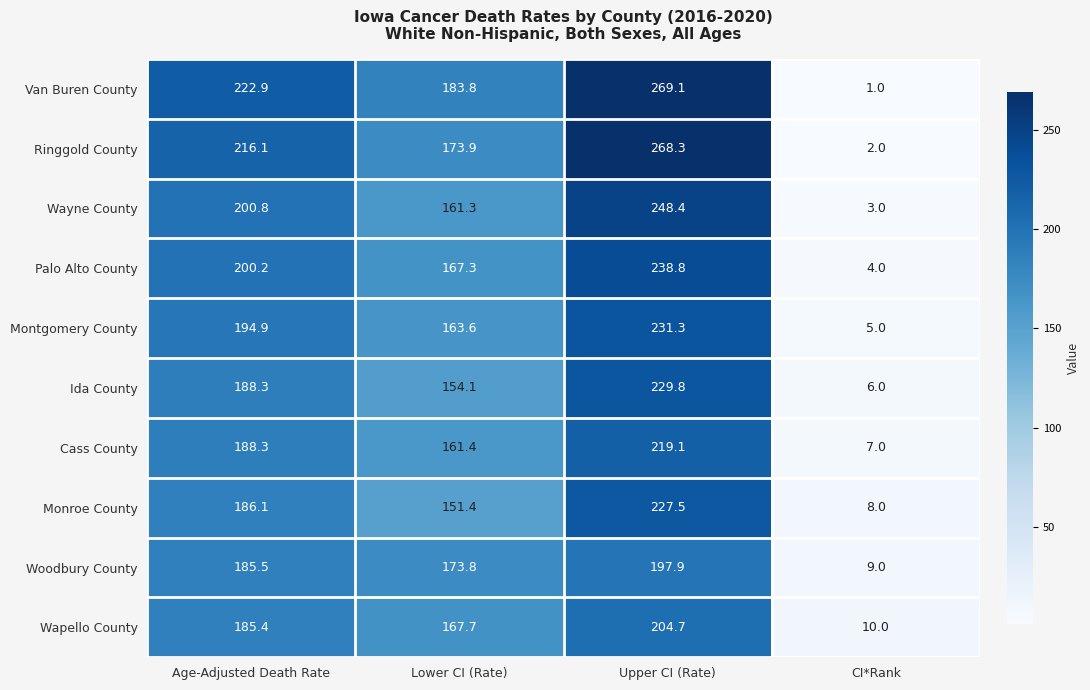

What is the difference between the maximum and minimum values in the Wapello County series?

194.7